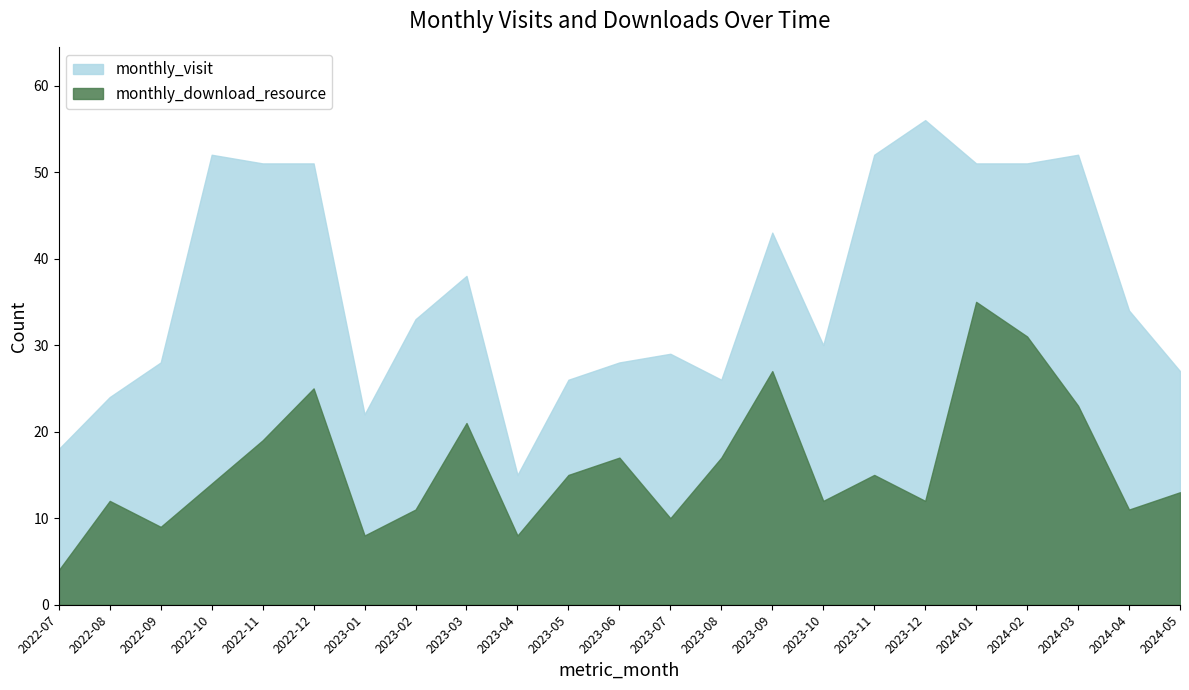

What is the lowest value of the monthly_download_resource series?

4